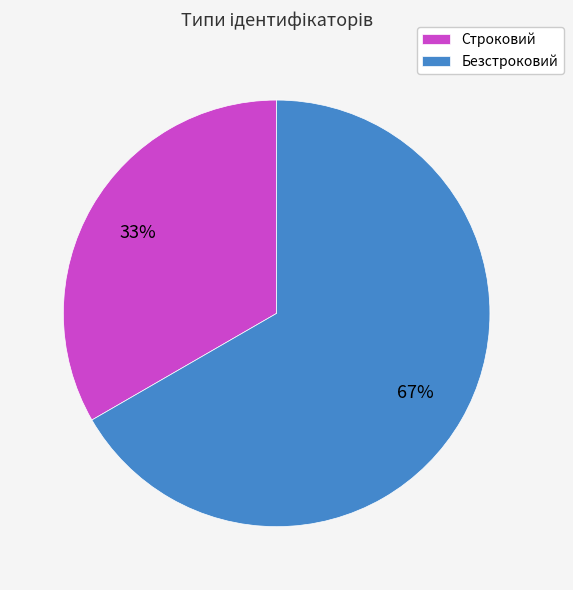

Which slice is the smallest?

Строковий